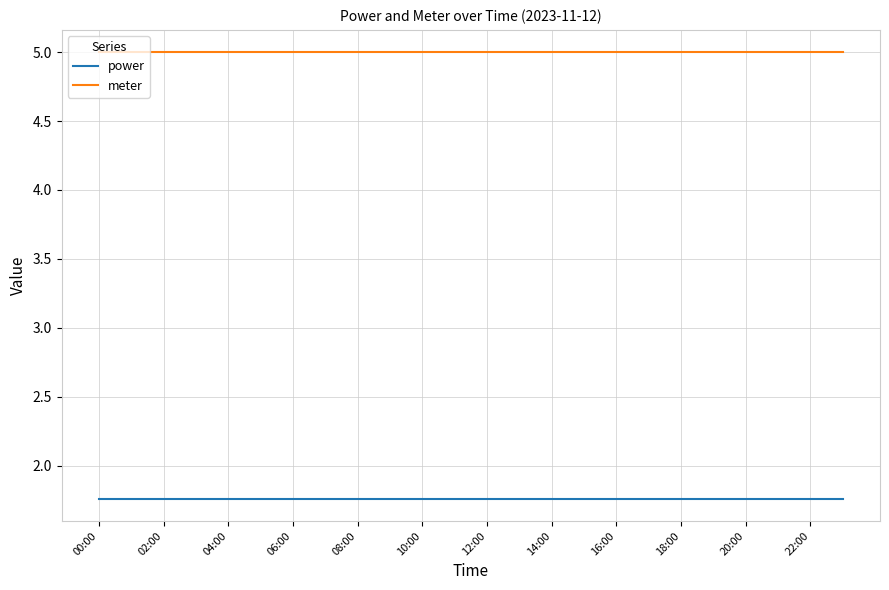

True or false: meter and power cross at least once.

False